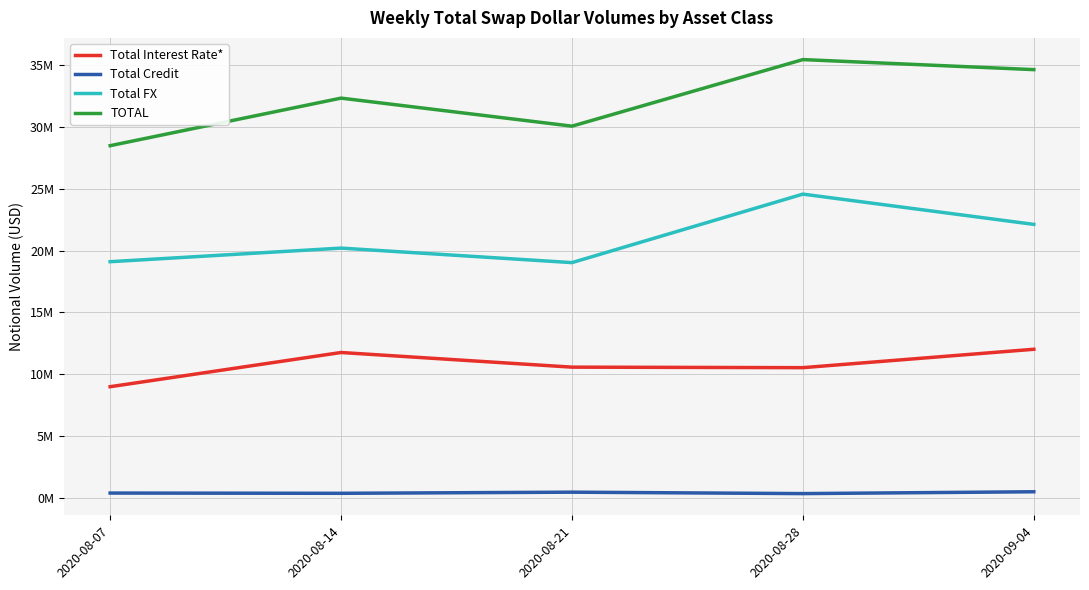

True or false: Total Interest Rate* and Total Credit intersect in this chart.

False